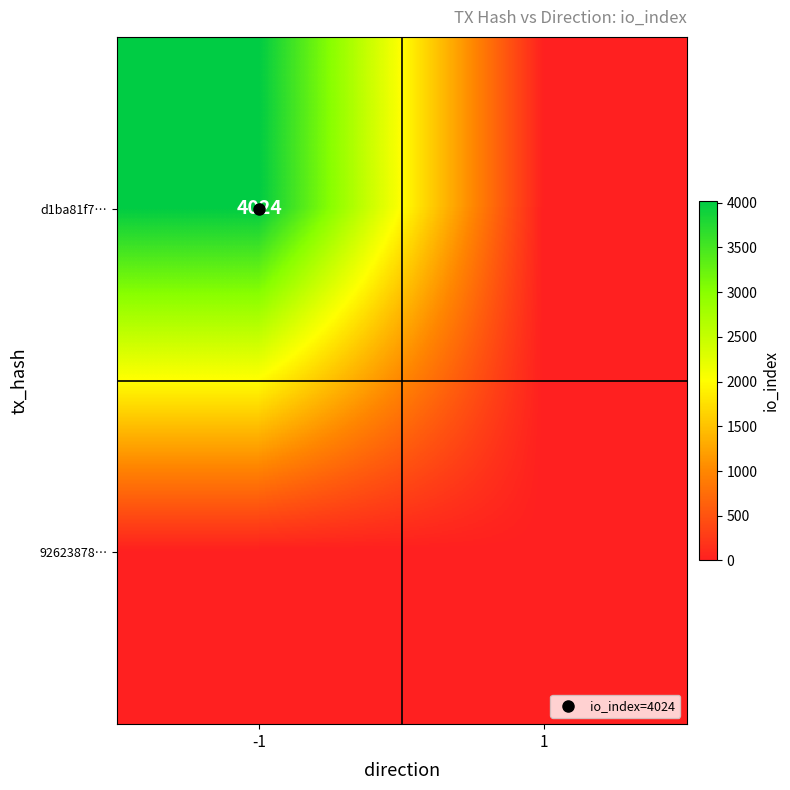

Is it true that d1ba81f7… equals 2630 at 1?

False